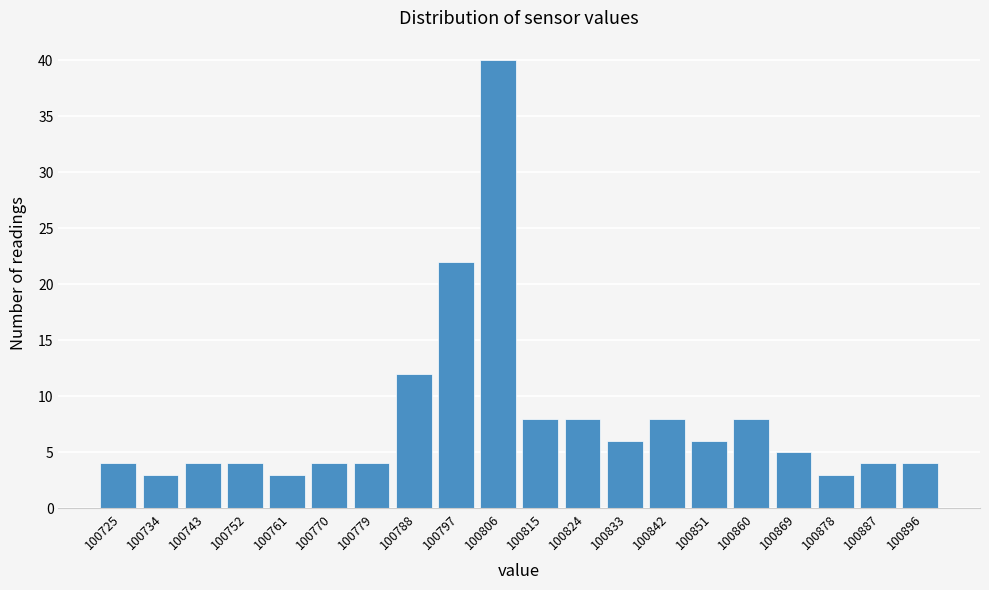

Reading right to left, what are all the values shown in this chart?

100896=4	100887=4	100878=3	100869=5	100860=8	100851=6	100842=8	100833=6	100824=8	100815=8	100806=40	100797=22	100788=12	100779=4	100770=4	100761=3	100752=4	100743=4	100734=3	100725=4